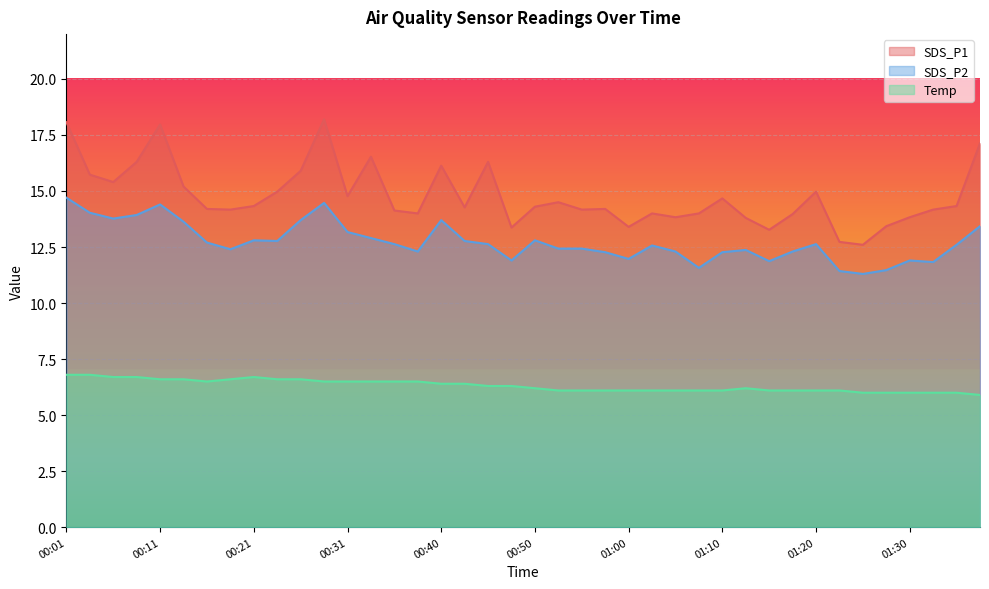

What is the label of the 40th point from the left?

01:37